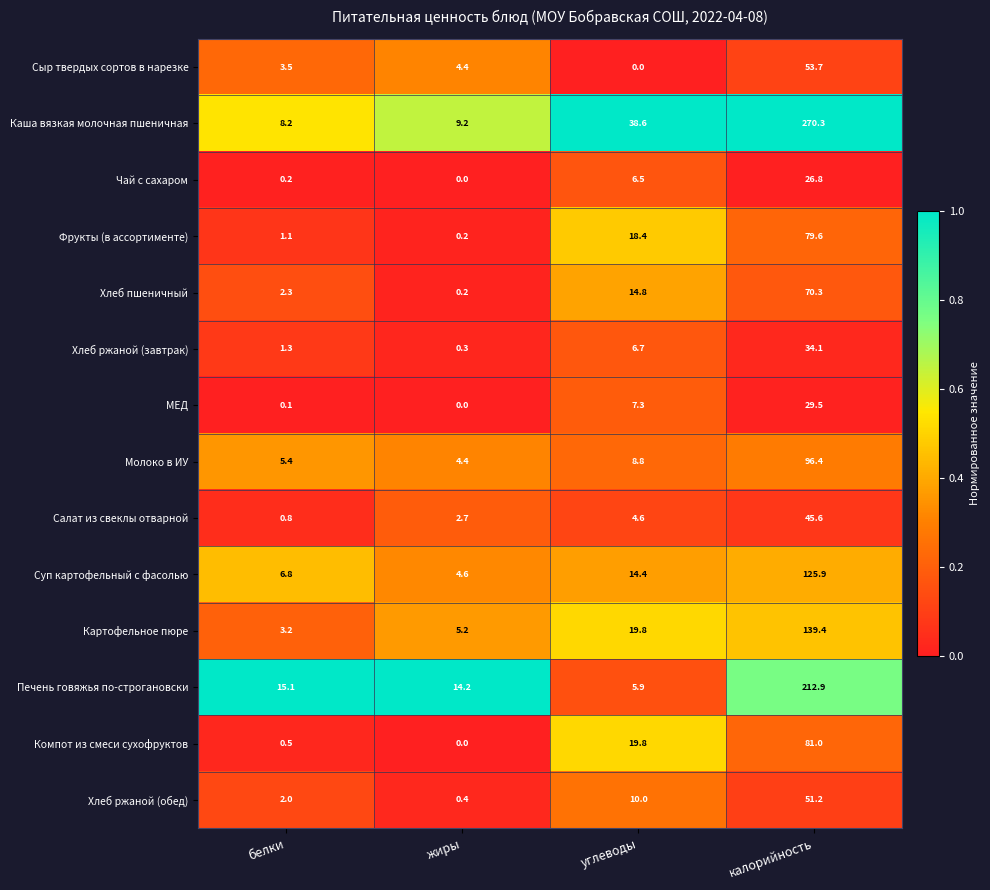

Which category has the lowest value in the Чай с сахаром series?

жиры